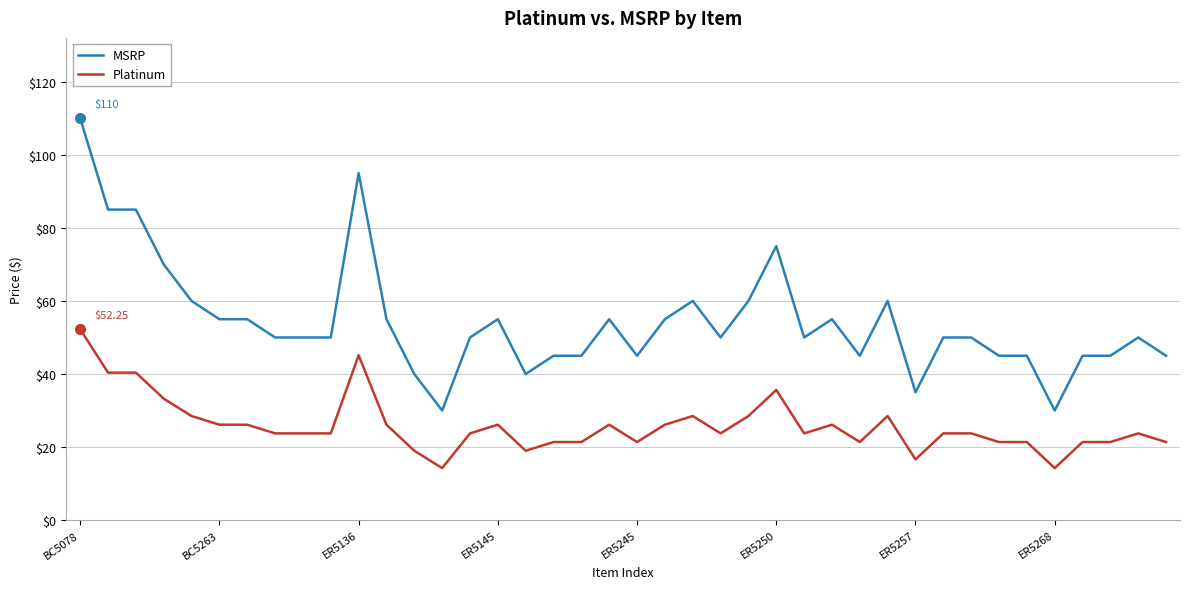

True or false: MSRP and Platinum intersect in this chart.

False